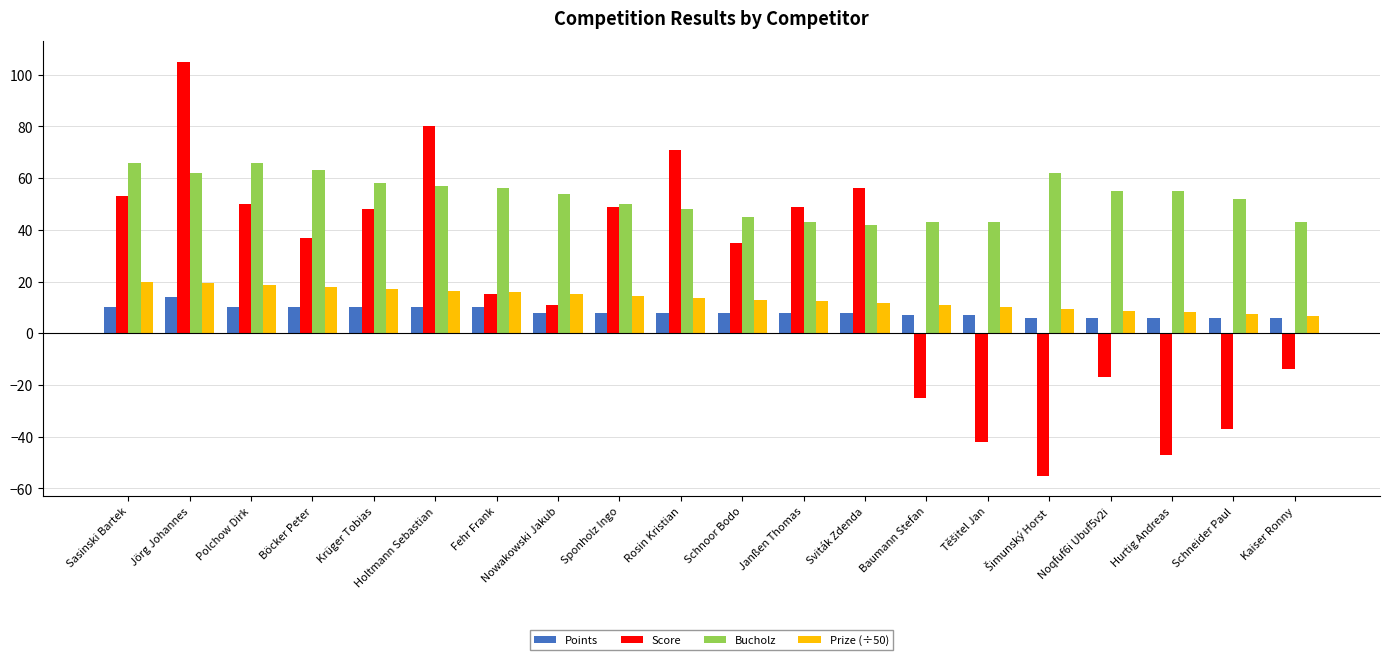

At which label does Score reach its peak?

Jörg Johannes